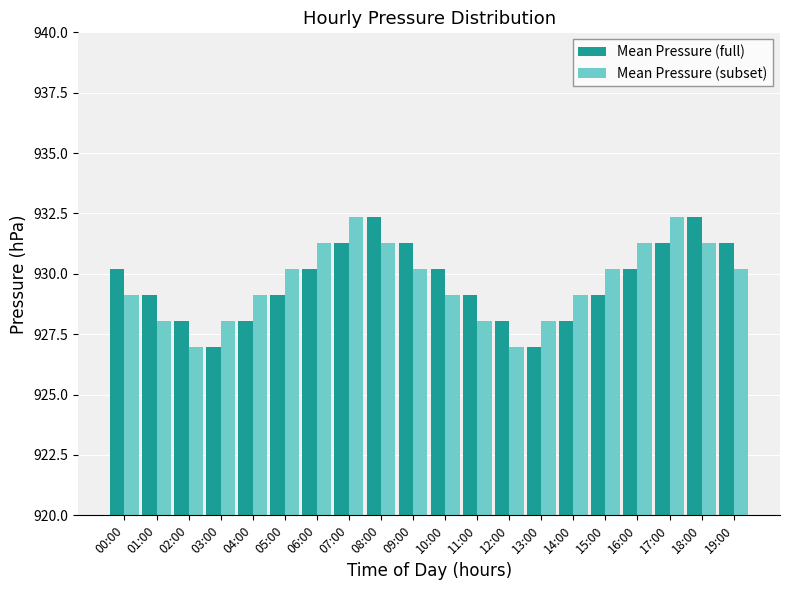

Is the value of Mean Pressure (full) at 02:00 greater than the value of Mean Pressure (subset) at 00:00?

No